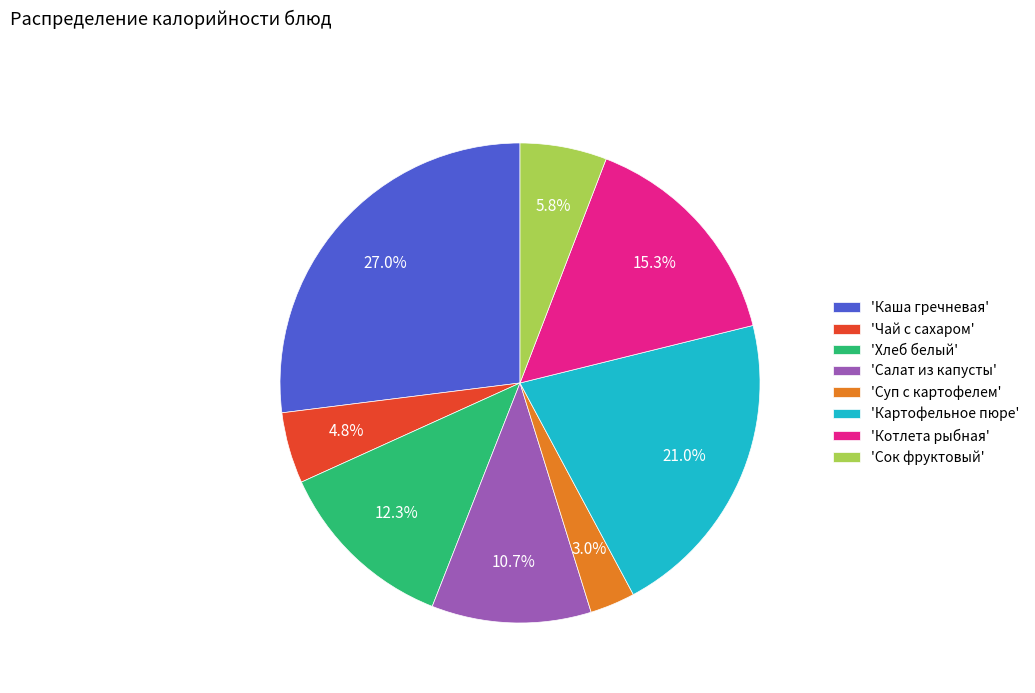

Rank the categories by value from lowest to highest.

'Суп с картофелем', 'Чай с сахаром', 'Сок фруктовый', 'Салат из капусты', 'Хлеб белый', 'Котлета рыбная', 'Картофельное пюре', 'Каша гречневая'